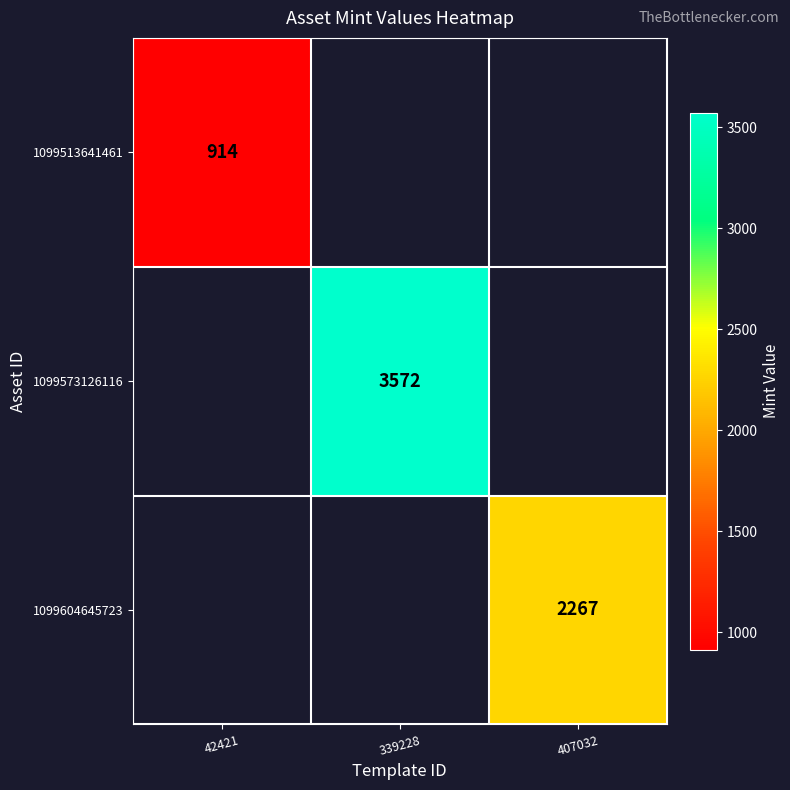

The value of 1099513641461 at 42421 is 914. True or false?

True